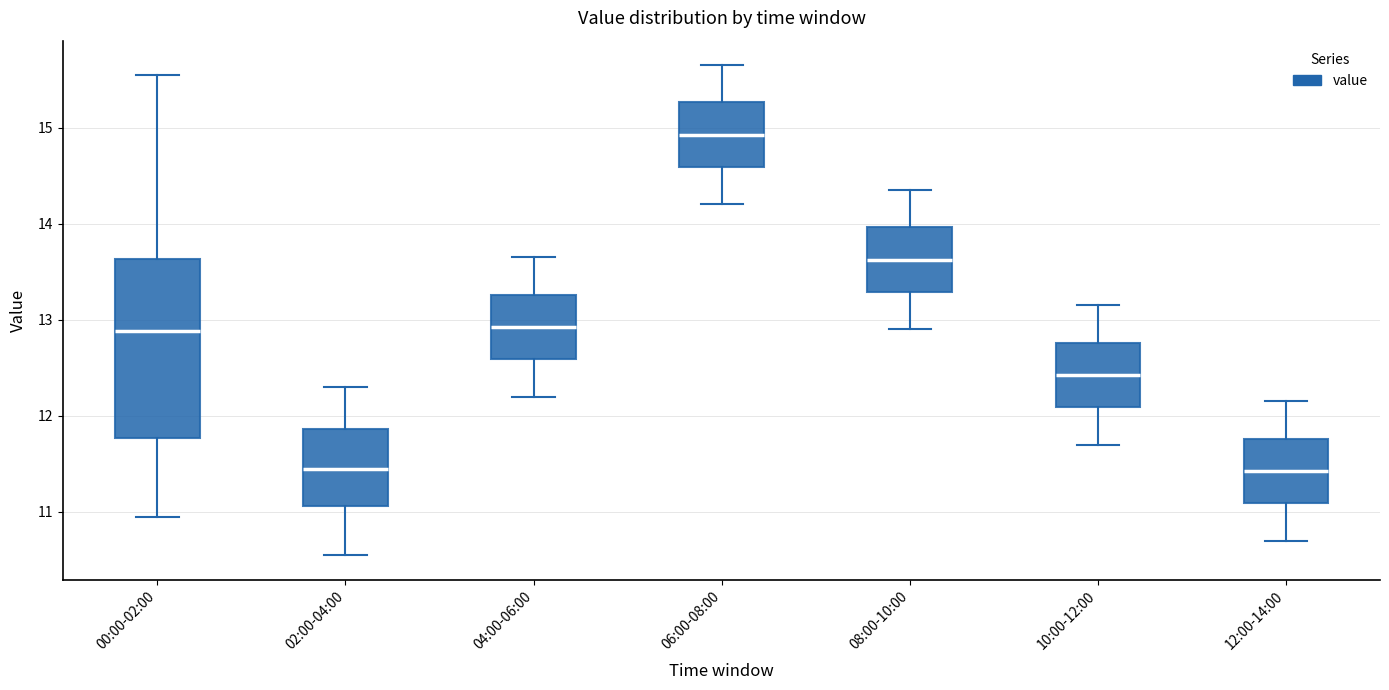

Which box's median line is the highest?

06:00-08:00